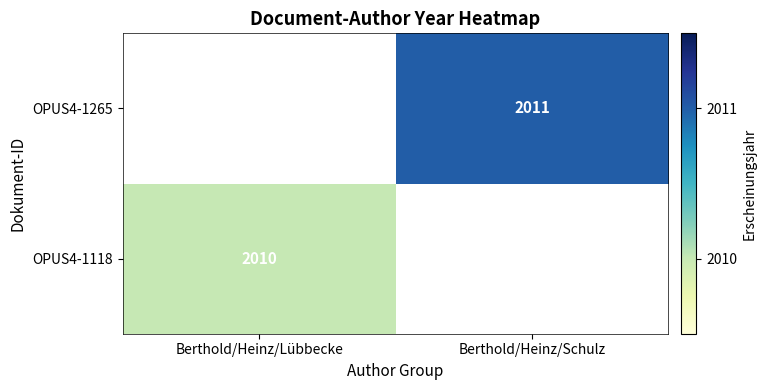

The OPUS4-1118 series shows 410 at Berthold/Heinz/Lübbecke. True or false?

False